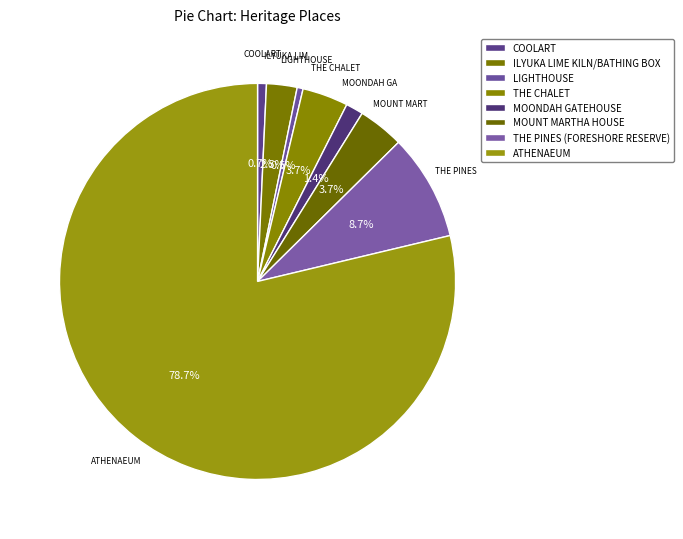

Which category has the biggest portion of the pie?

ATHENAEUM